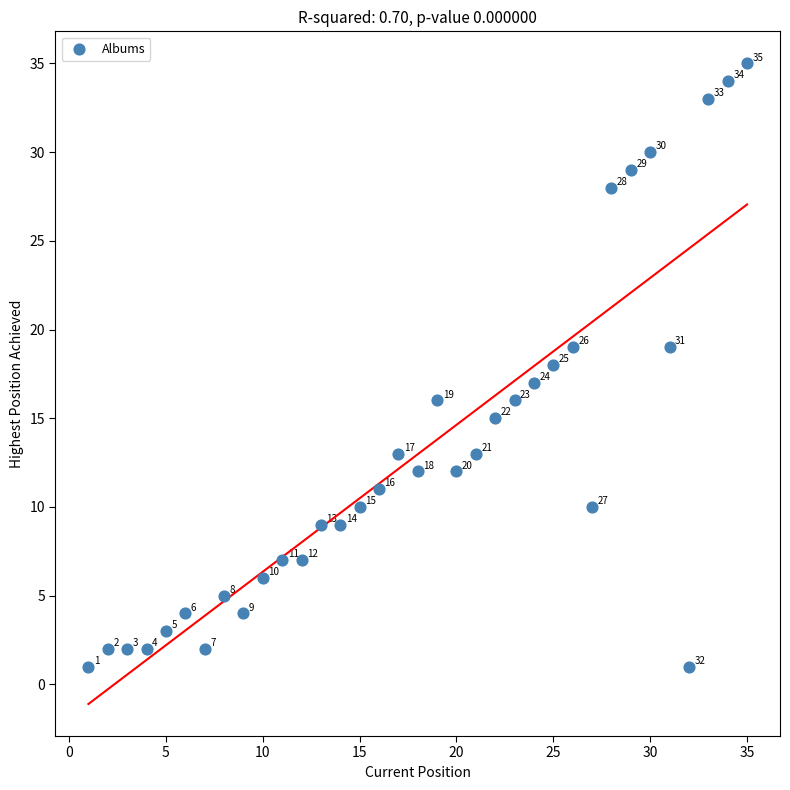

What is the range of Y values (max minus min)?

34